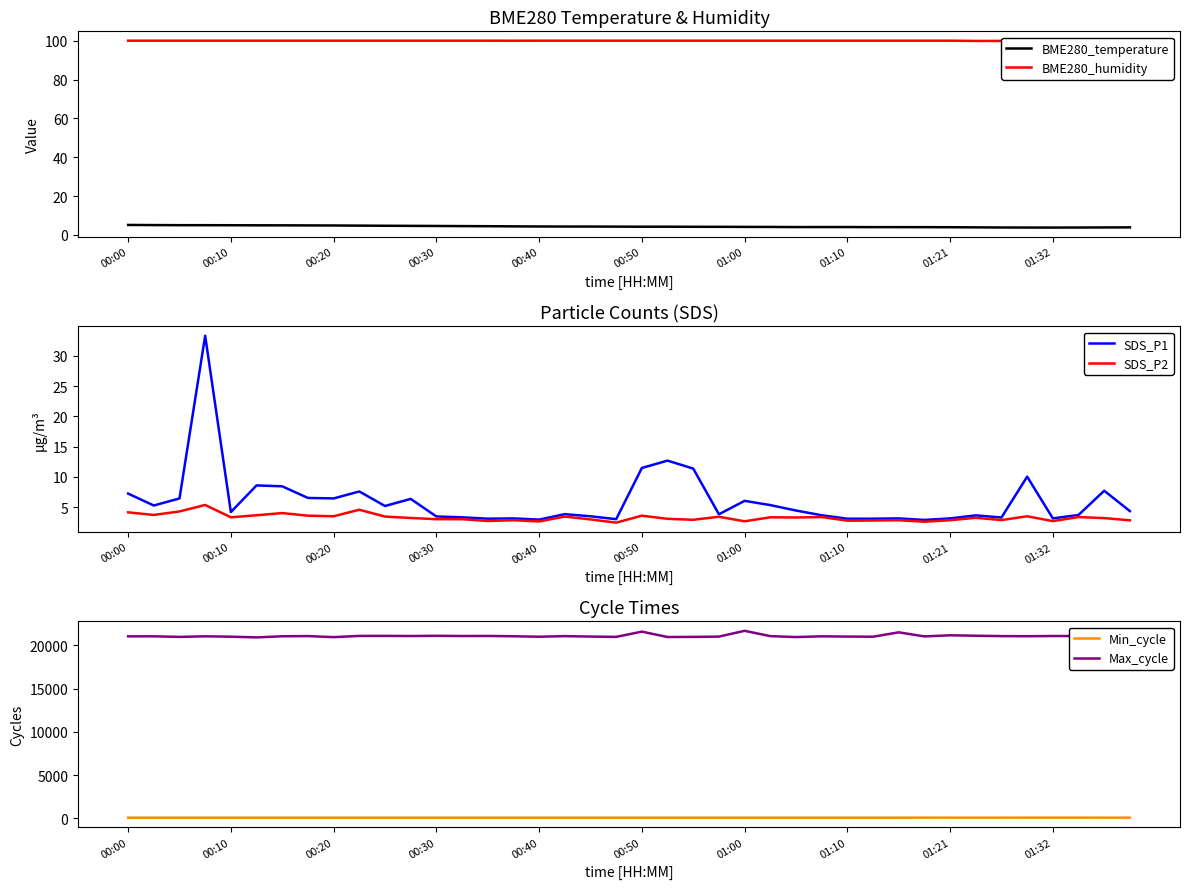

What is the minimum value shown in the chart?

2.5